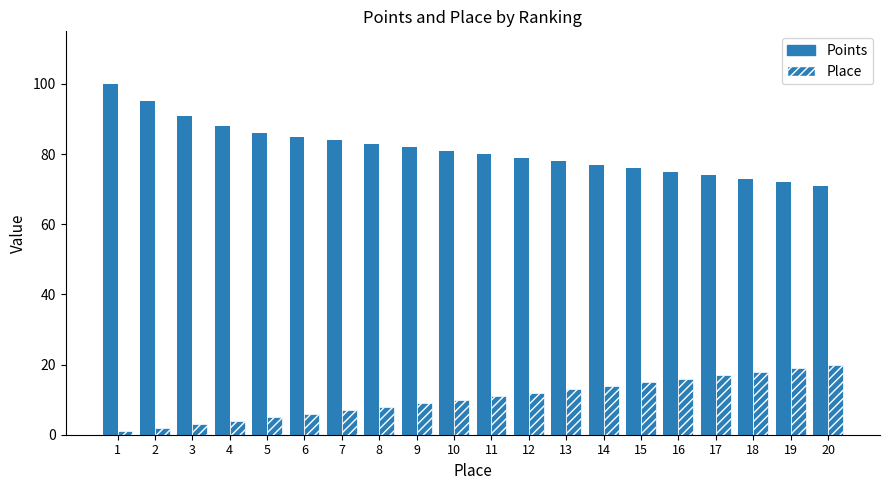

Which series has the widest spread of values?

Points